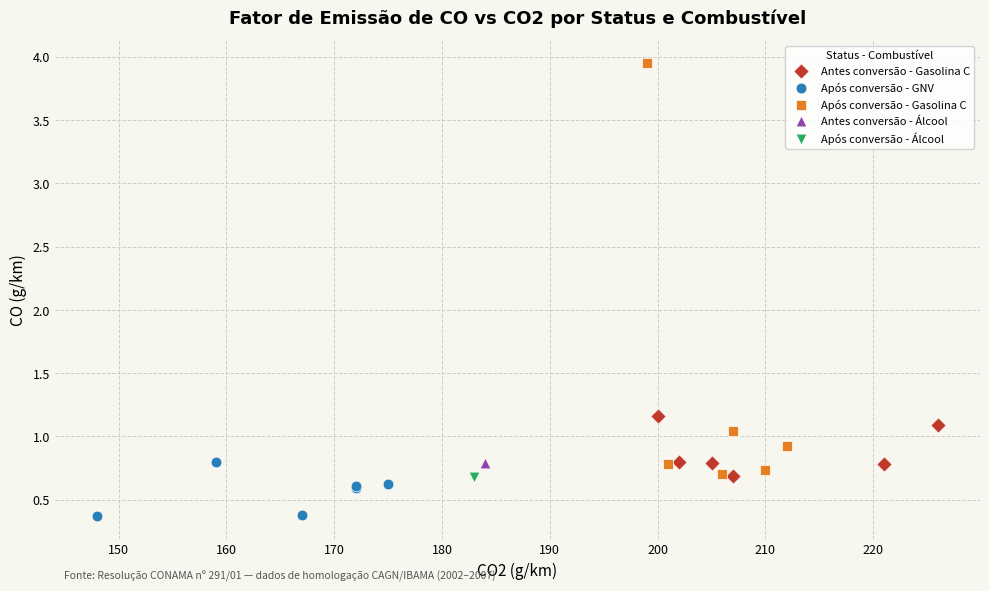

What are all the series names shown in the legend?

Antes conversão - Gasolina C, Após conversão - GNV, Após conversão - Gasolina C, Antes conversão - Álcool, Após conversão - Álcool